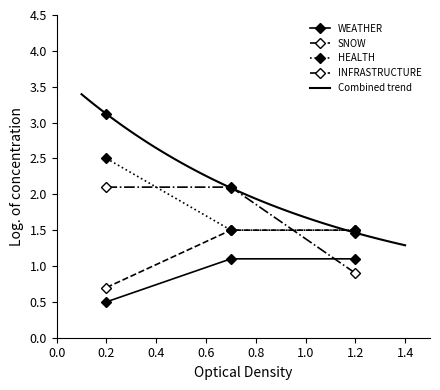

Is this an area chart (filled region under the line)?

No